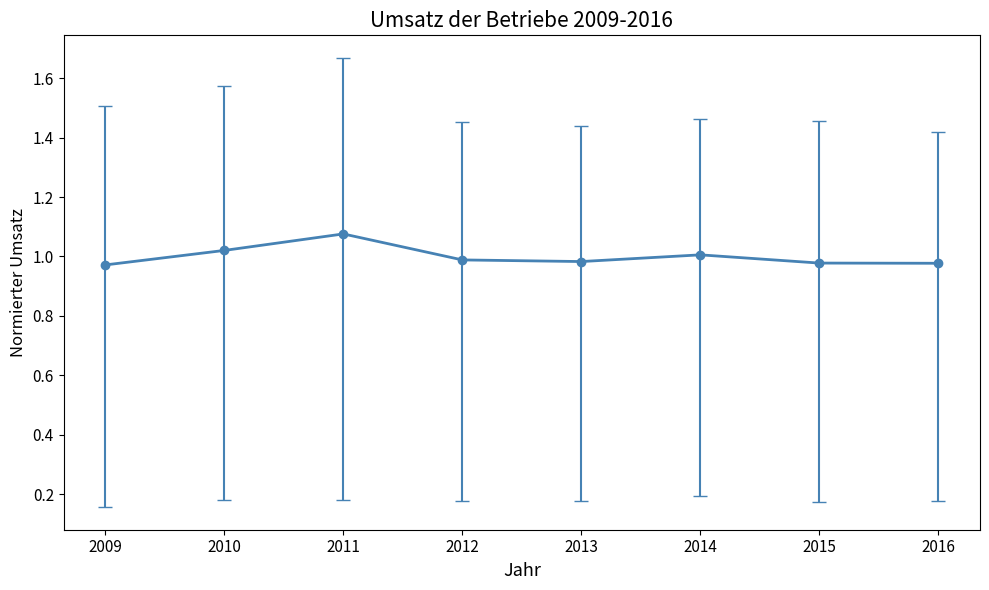

How many lines are shown in the chart?

1